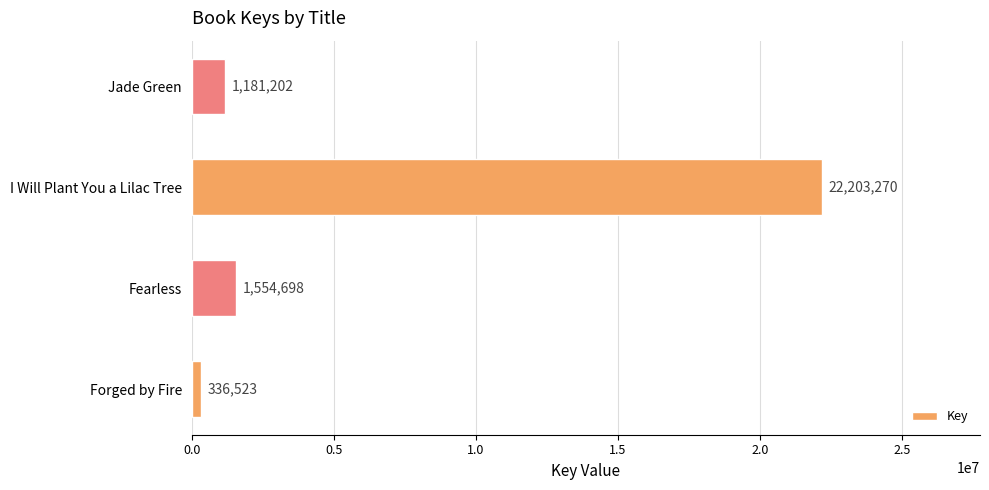

What is the average value?

6318923